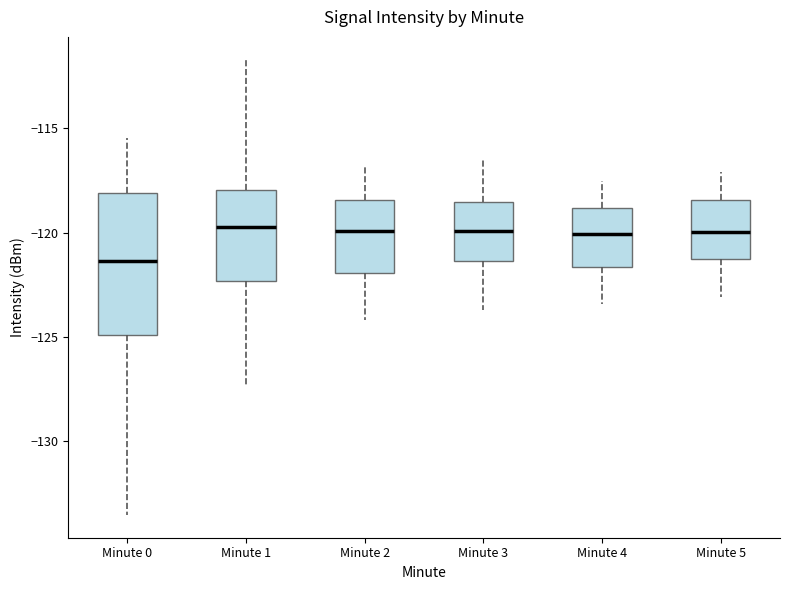

Comparing the boxes themselves (not the whiskers), which one is the tallest?

Minute 0